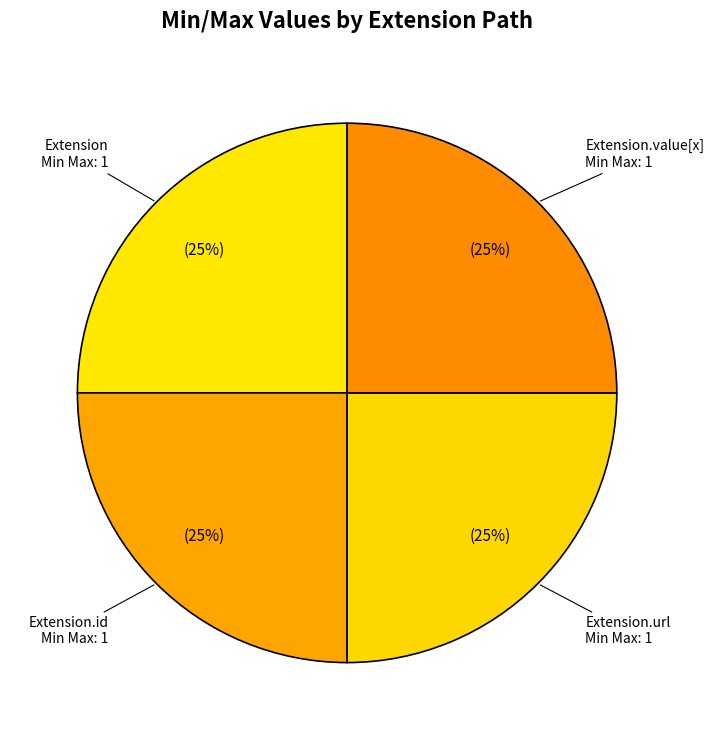

Count the number of slices in the pie.

4